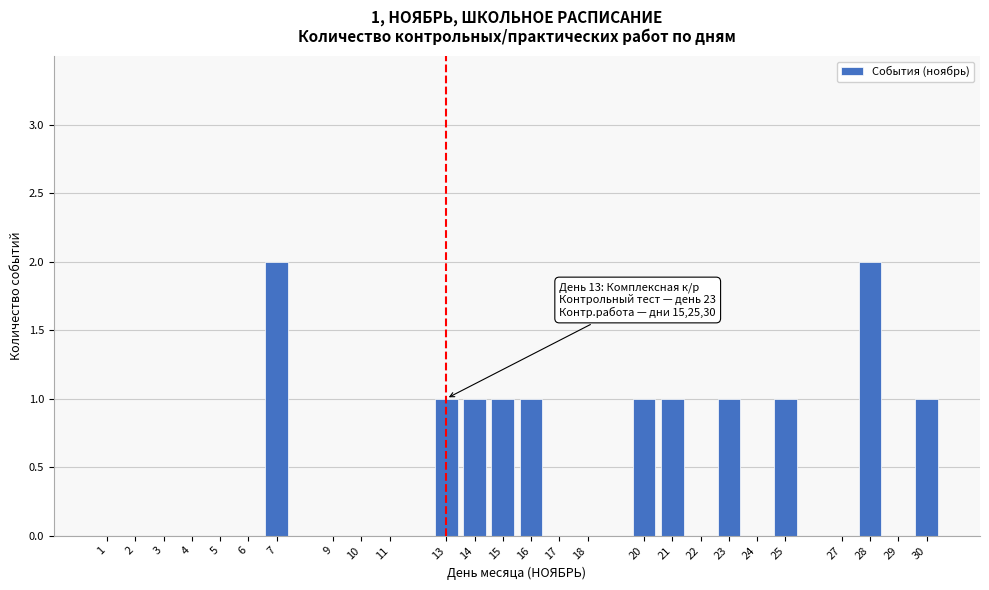

Reading left to right, transcribe all the data shown in this chart.

1=0	2=0	3=0	4=0	5=0	6=0	7=2	9=0	10=0	11=0	13=1	14=1	15=1	16=1	17=0	18=0	20=1	21=1	22=0	23=1	24=0	25=1	27=0	28=2	29=0	30=1